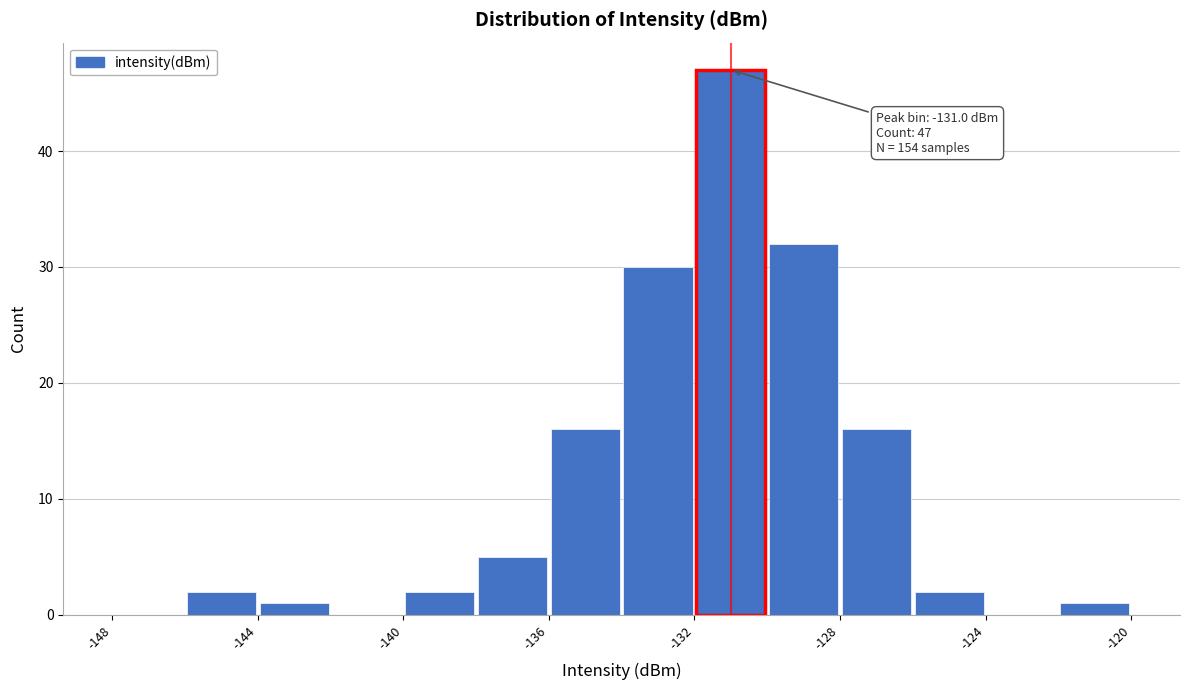

Which range on the x-axis has the tallest bar?

-132 to -130